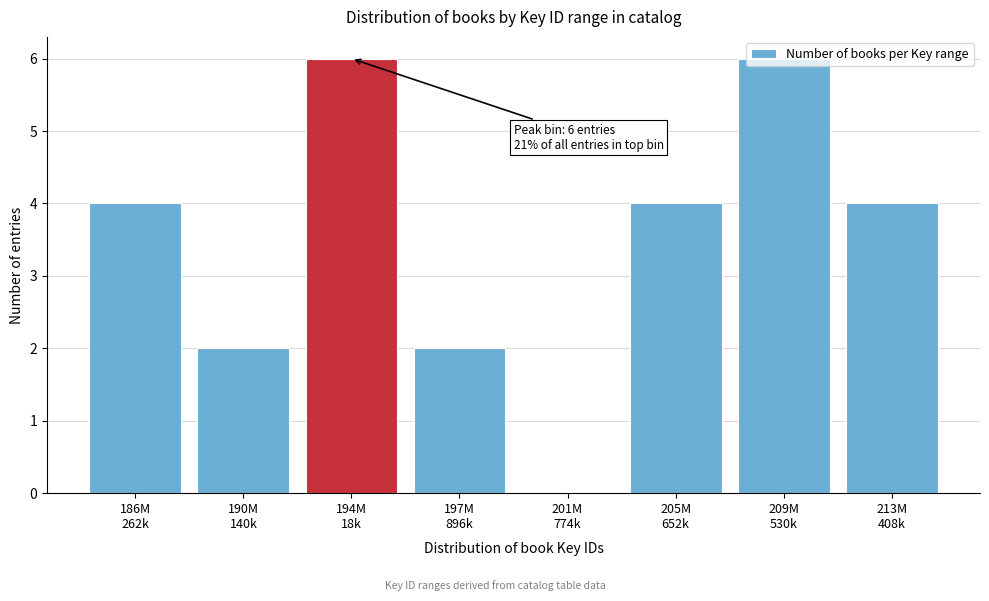

What is the sum of all values?

28